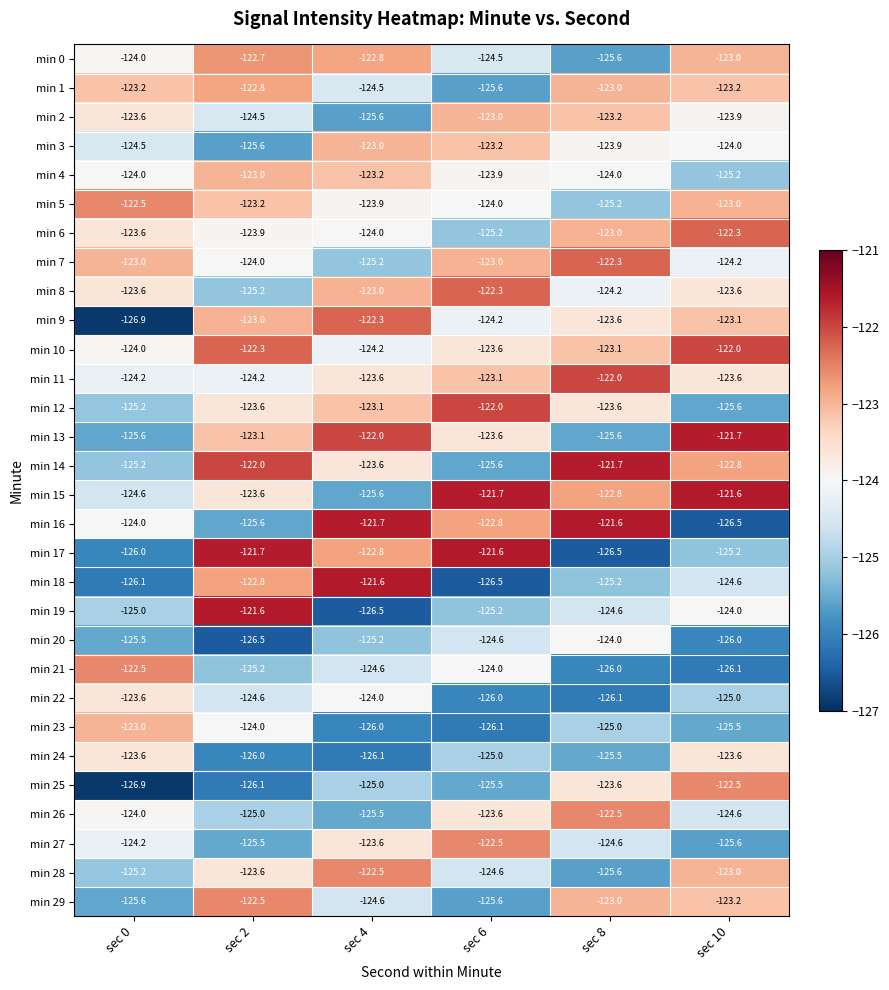

At which label does min 25 first exceed -125?

sec 8